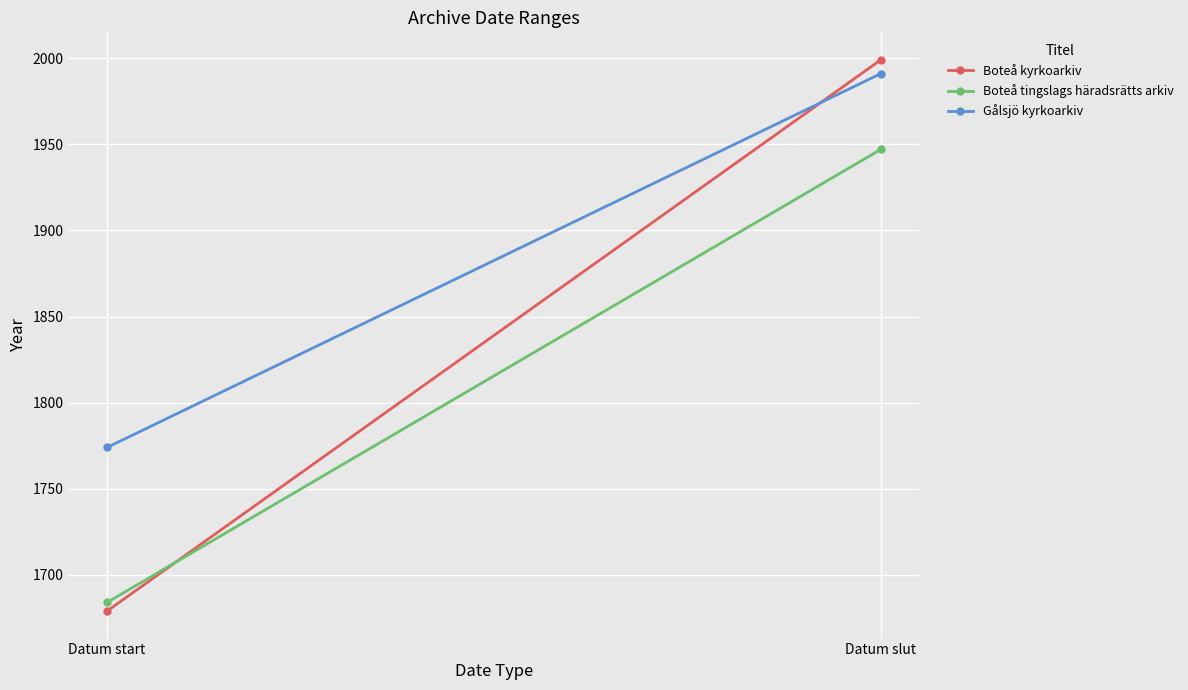

List the series in order of their overall mean, highest first.

Gålsjö kyrkoarkiv, Boteå kyrkoarkiv, Boteå tingslags häradsrätts arkiv